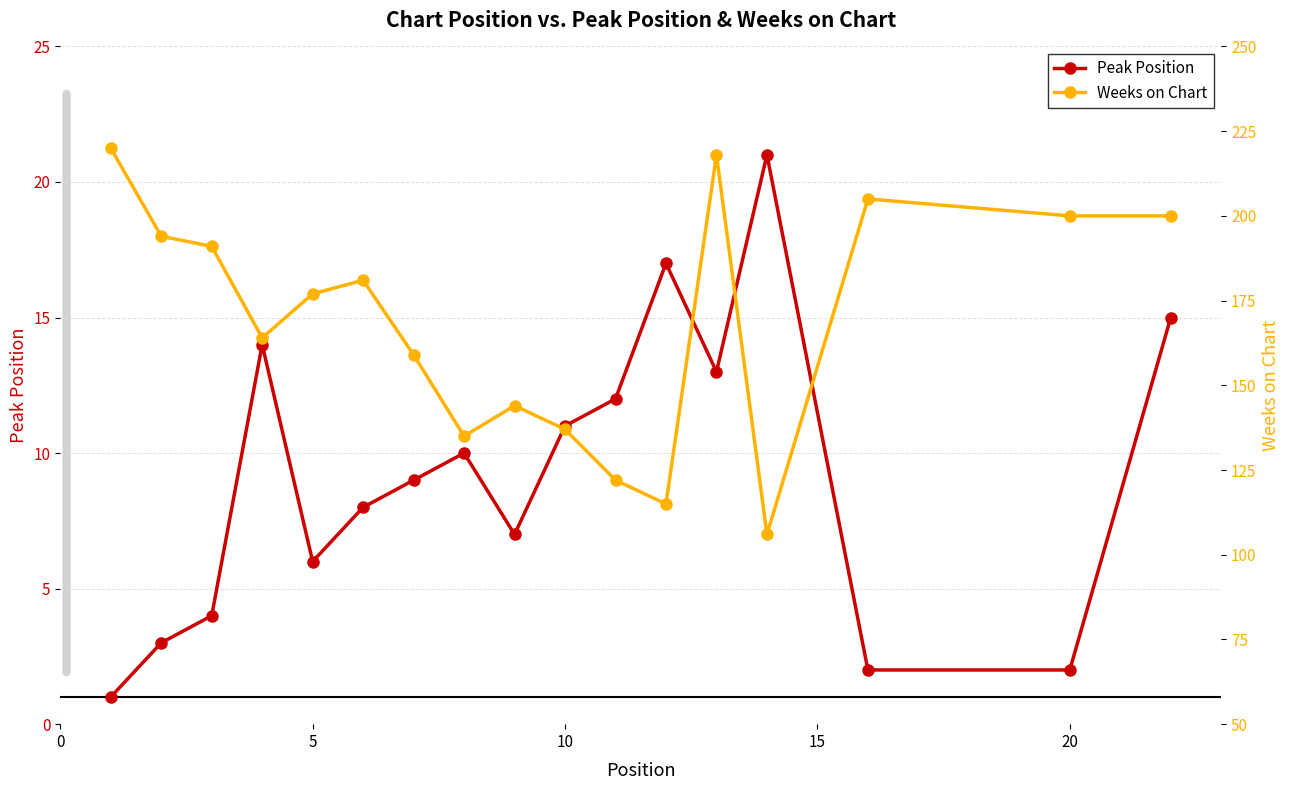

List the series in order of their peak value, lowest first.

Peak Position, Weeks on Chart